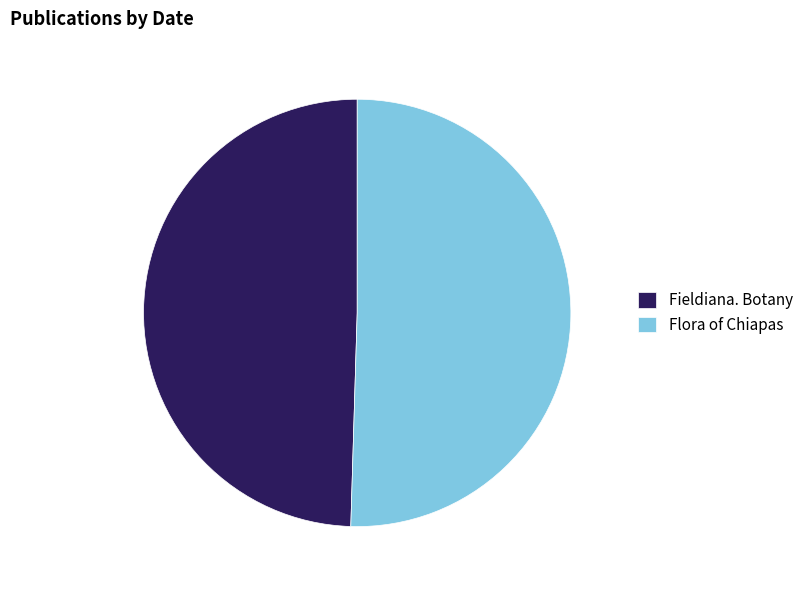

Is it true that Fieldiana. Botany is 55% of the pie?

False